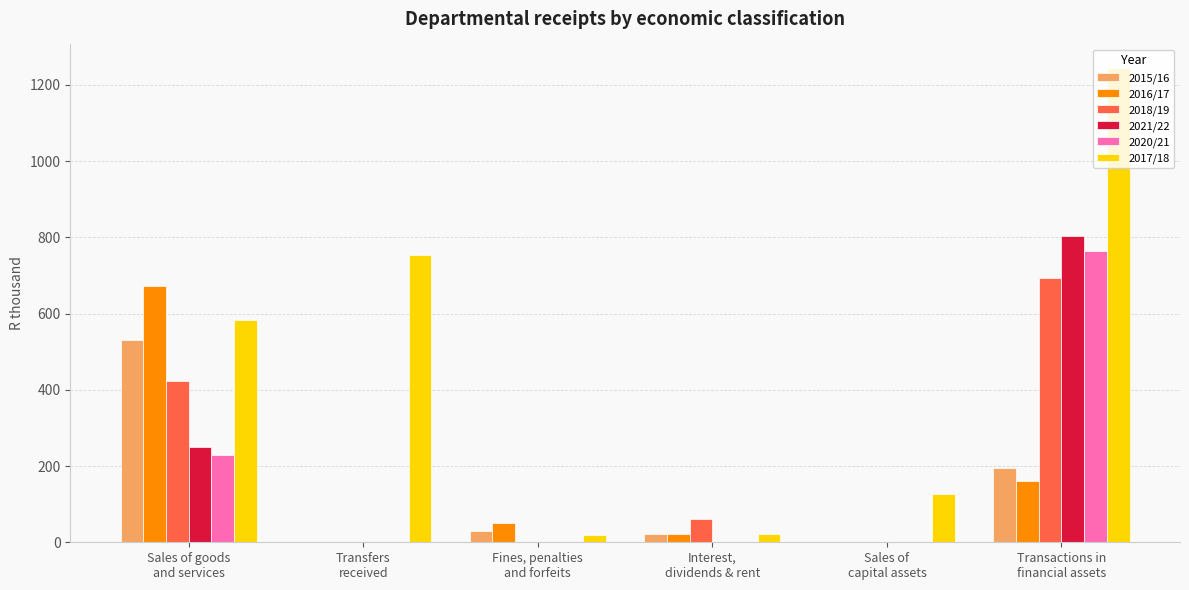

Where is 2021/22 nearest to the value 402?

Sales of goods
and services